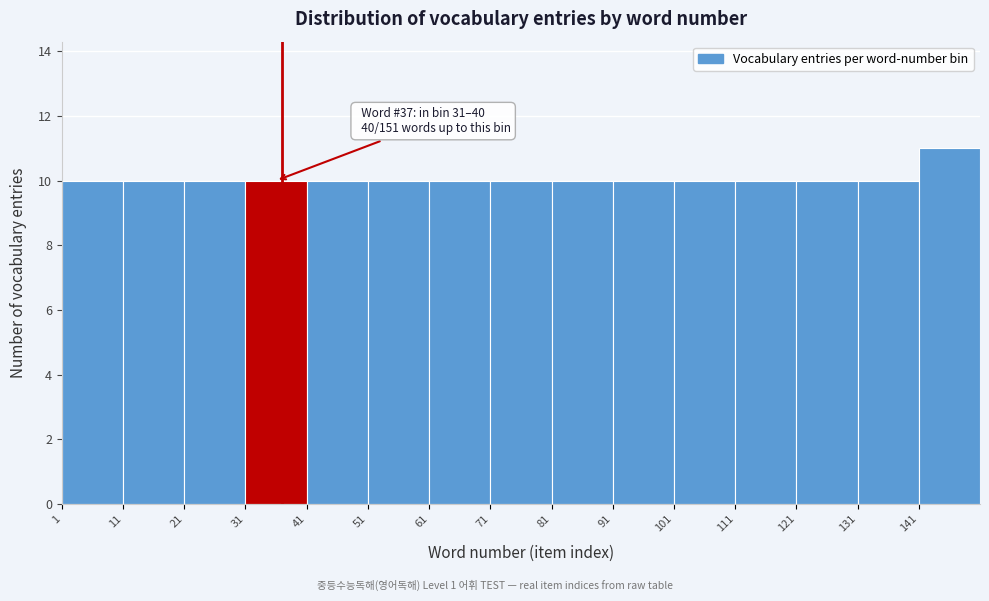

Which range on the x-axis has the tallest bar?

141 to 151